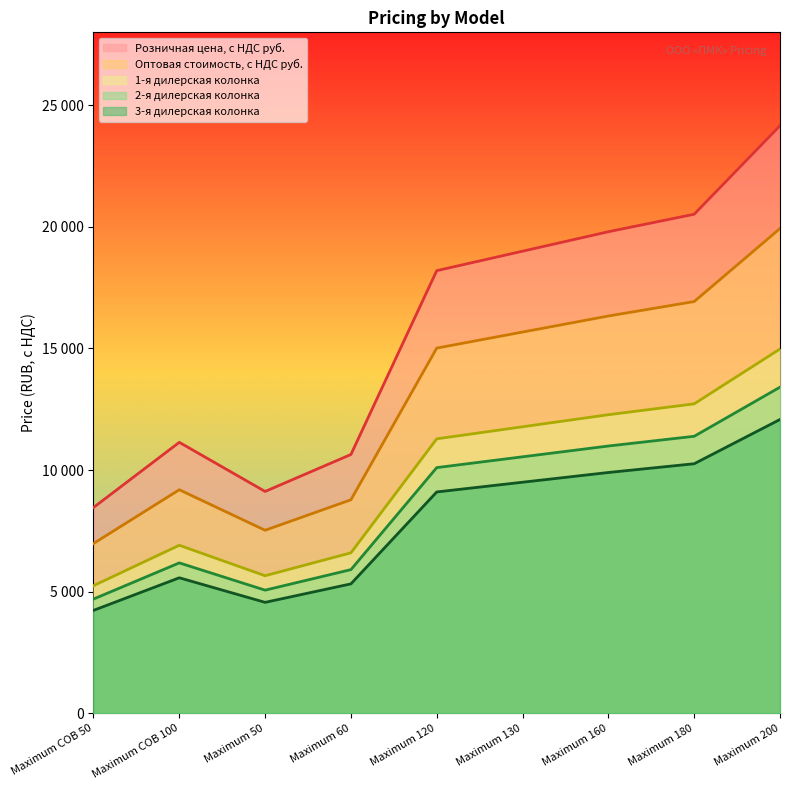

Does the chart display data point markers on the line(s)?

No